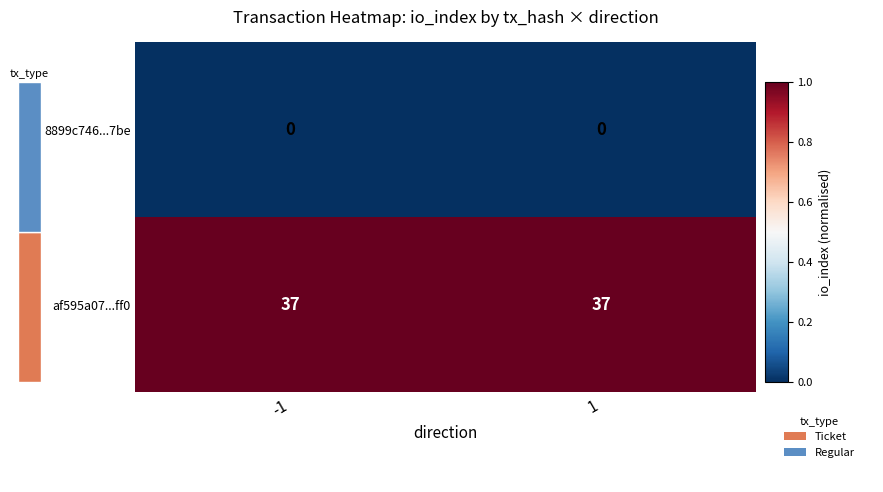

Read the af595a07...ff0 value at -1.

37